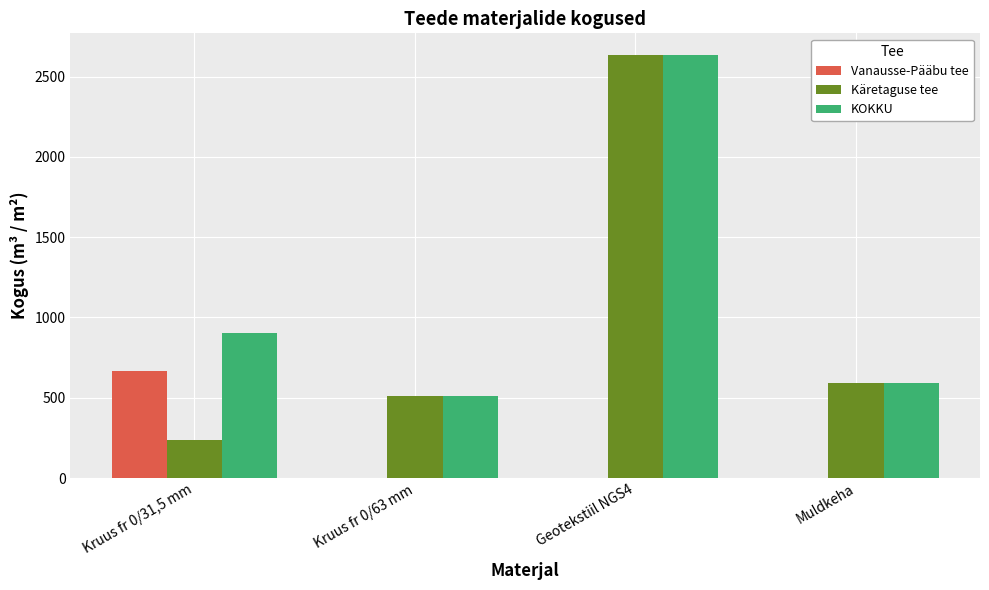

What is the spread (max minus min) of values at Kruus fr 0/63 mm?

508.7